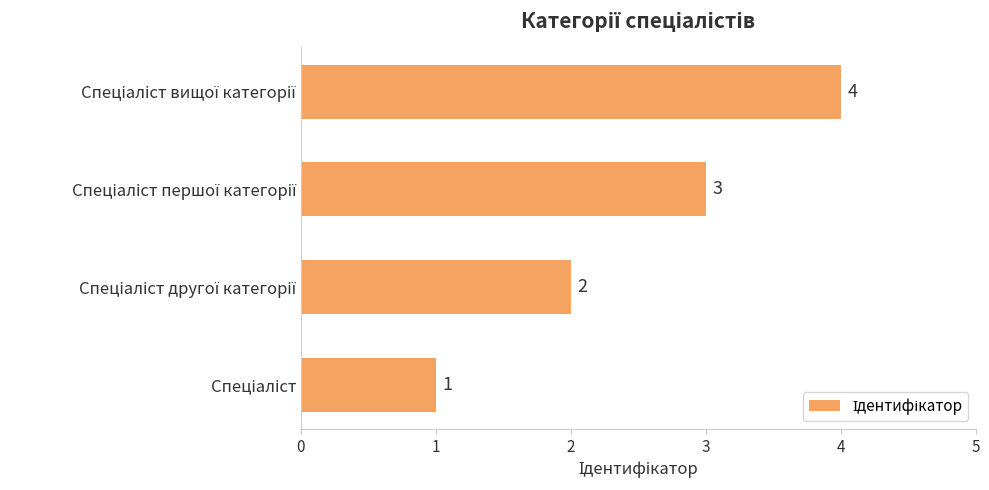

How many values are between 2 and 4?

3